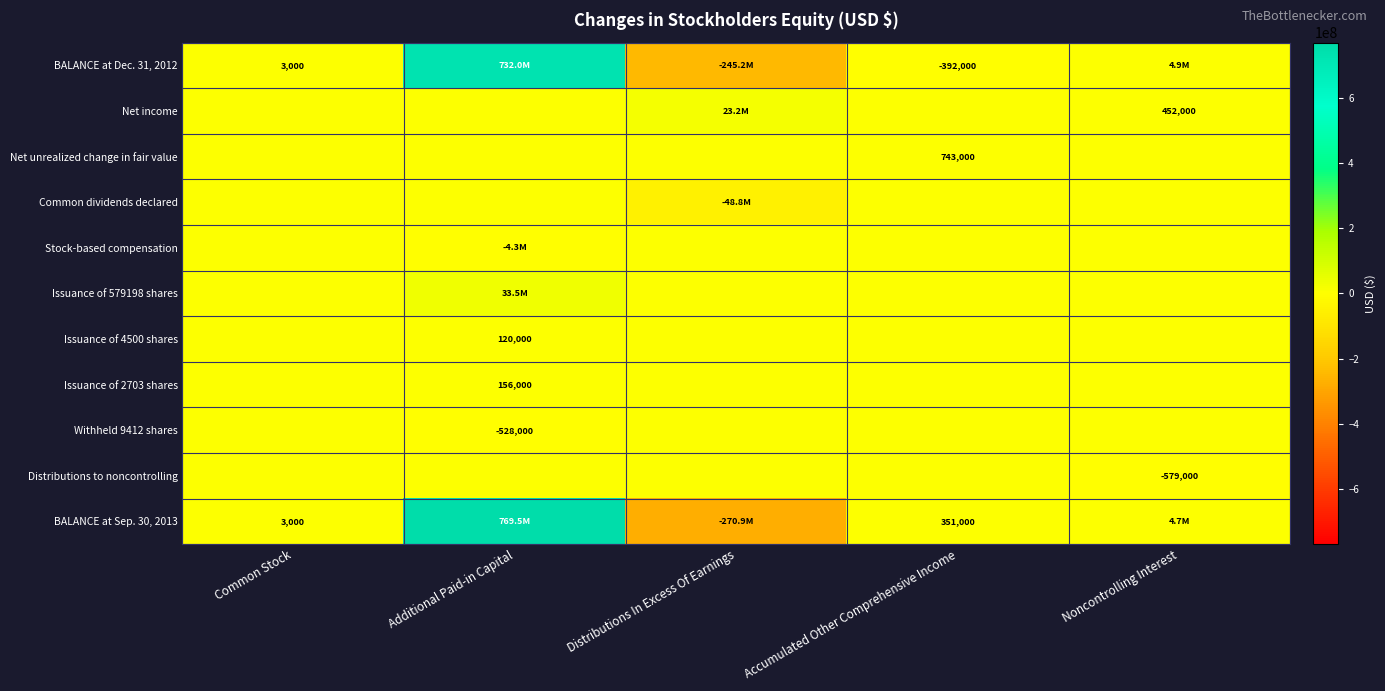

What is the total value across all series at Accumulated Other Comprehensive Income?

702000